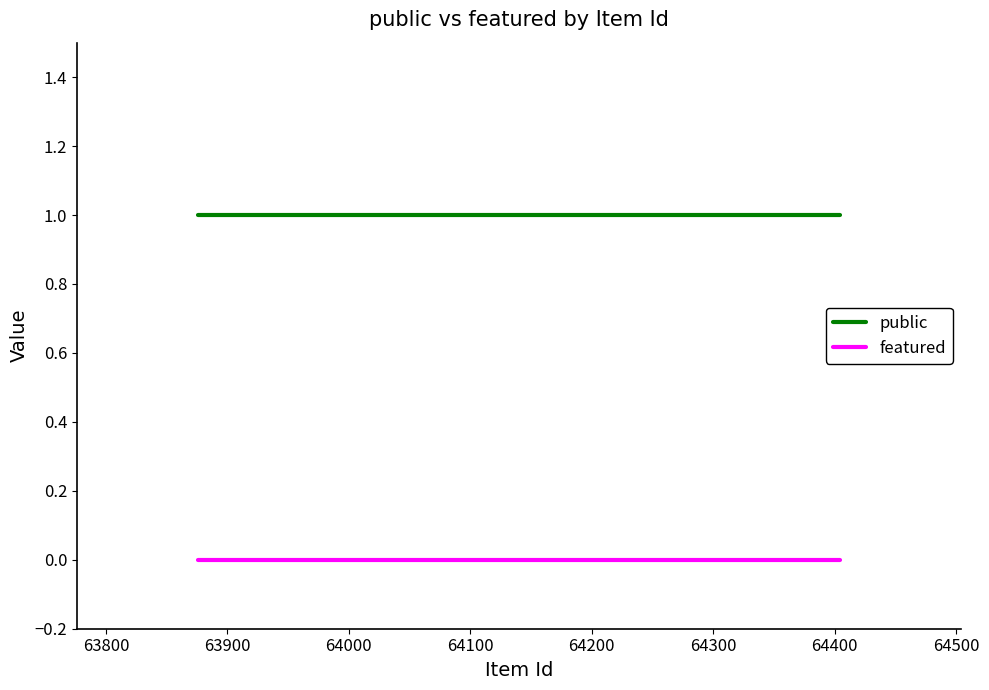

Rank the series by their maximum value, from highest to lowest.

public, featured